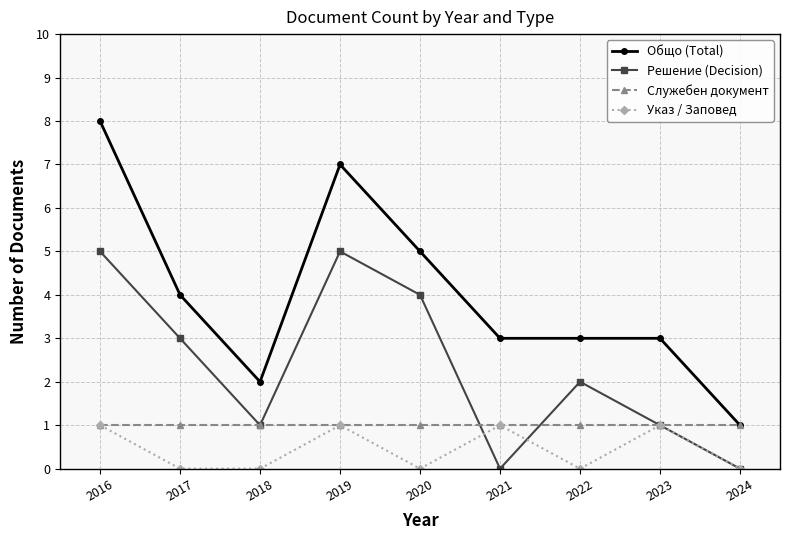

Which series has the largest total across all categories?

Общо (Total)